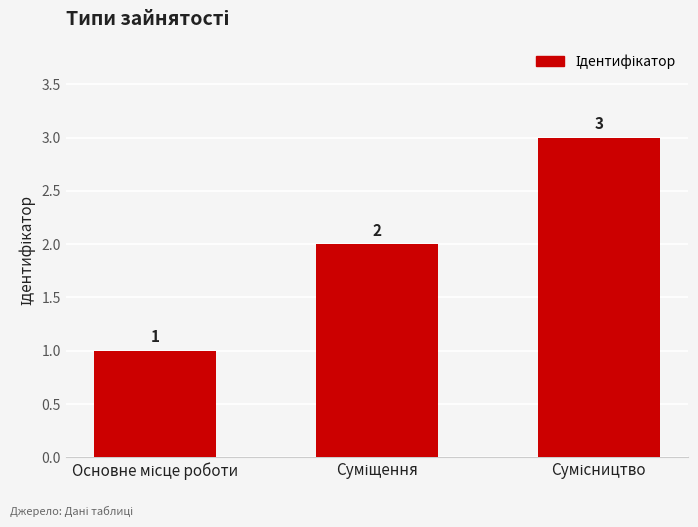

What is the greatest value displayed?

3